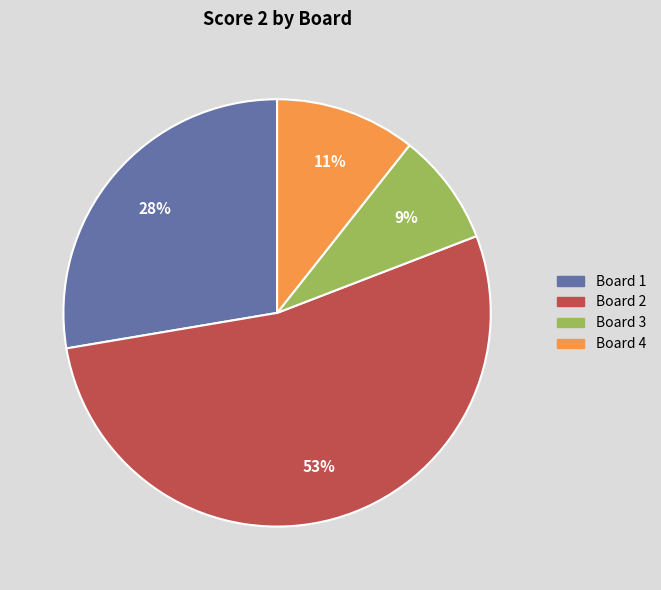

Combined, do Board 2 and Board 4 account for over 50%?

Yes